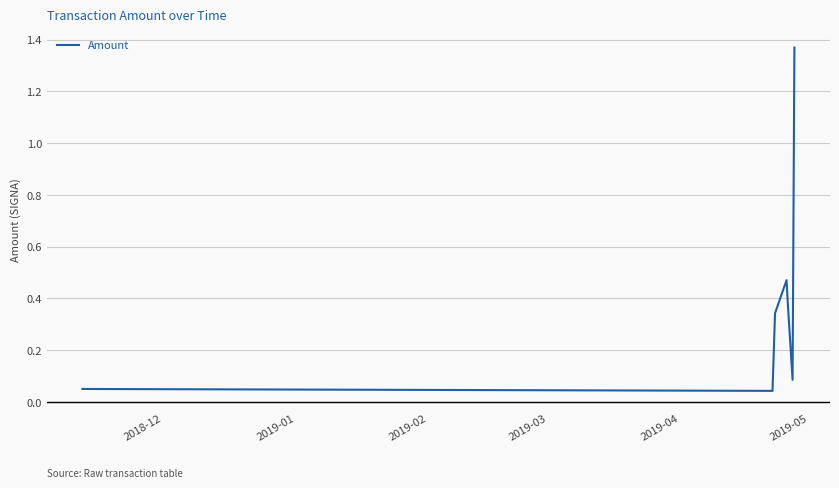

Does the chart display data point markers on the line(s)?

No